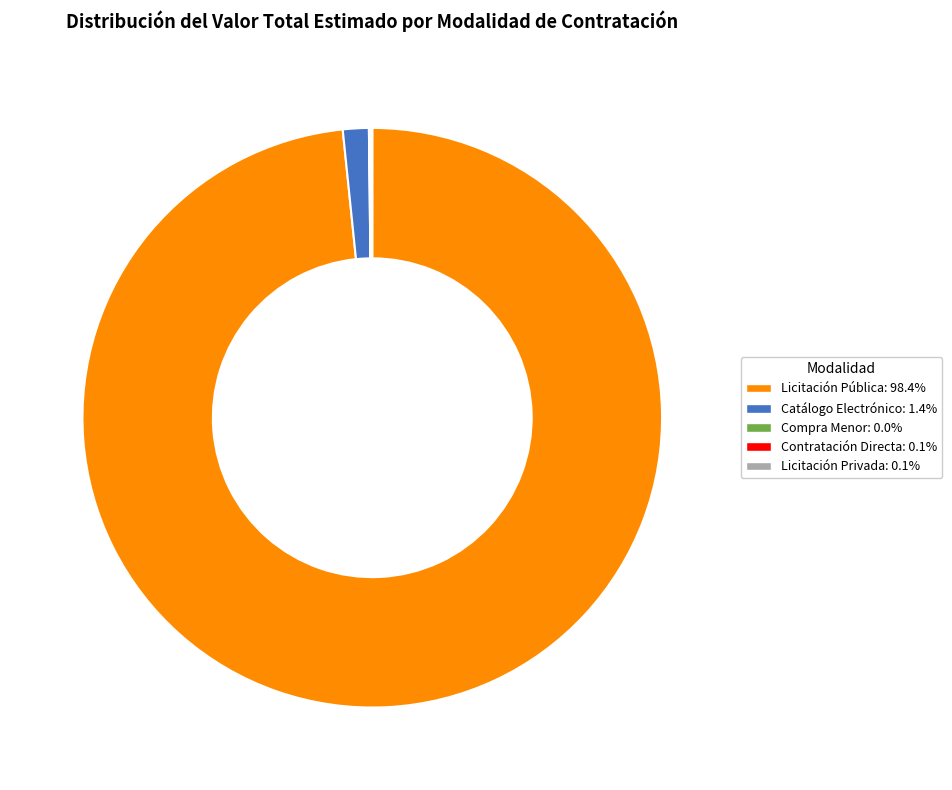

What is the largest slice in the pie chart?

Licitación Pública